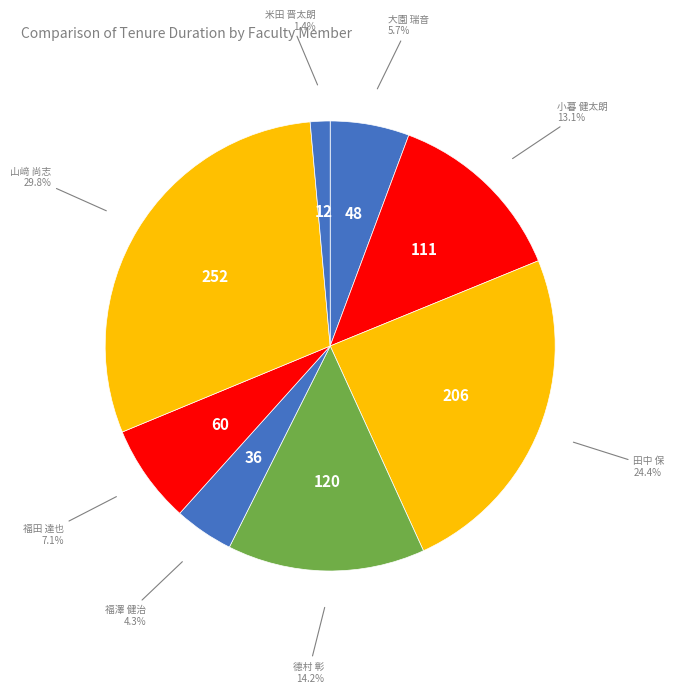

Do 德村 彰 and 田中 保 together represent more than half of the pie?

No